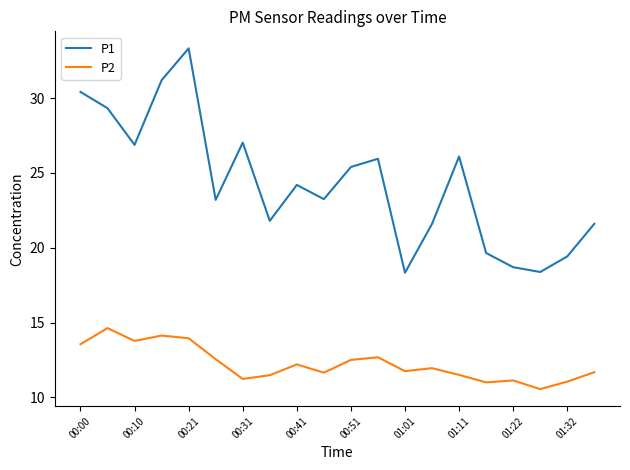

What are all the series names shown in the legend?

P1, P2